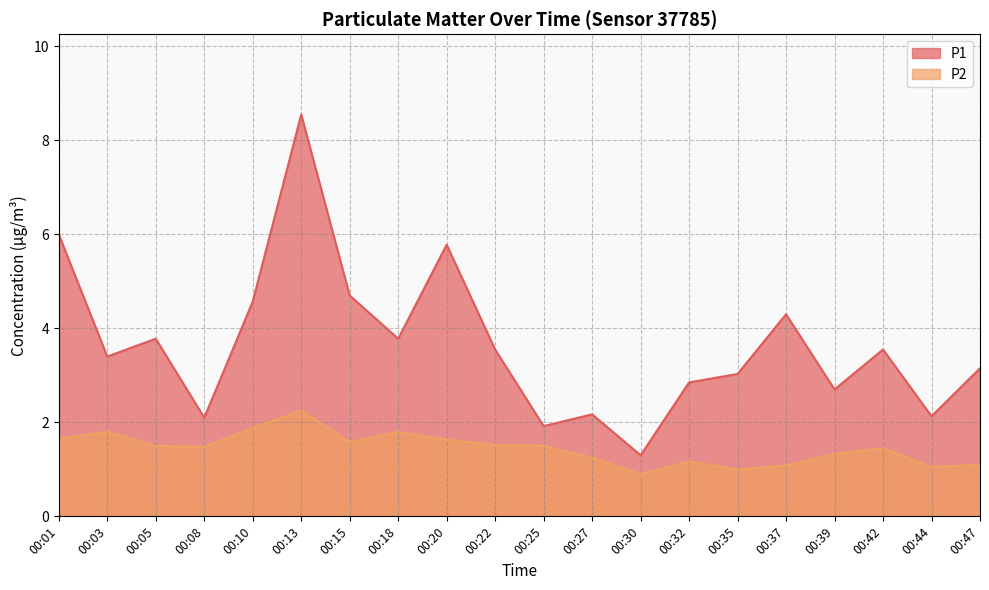

Does the chart have visible grid lines?

Yes